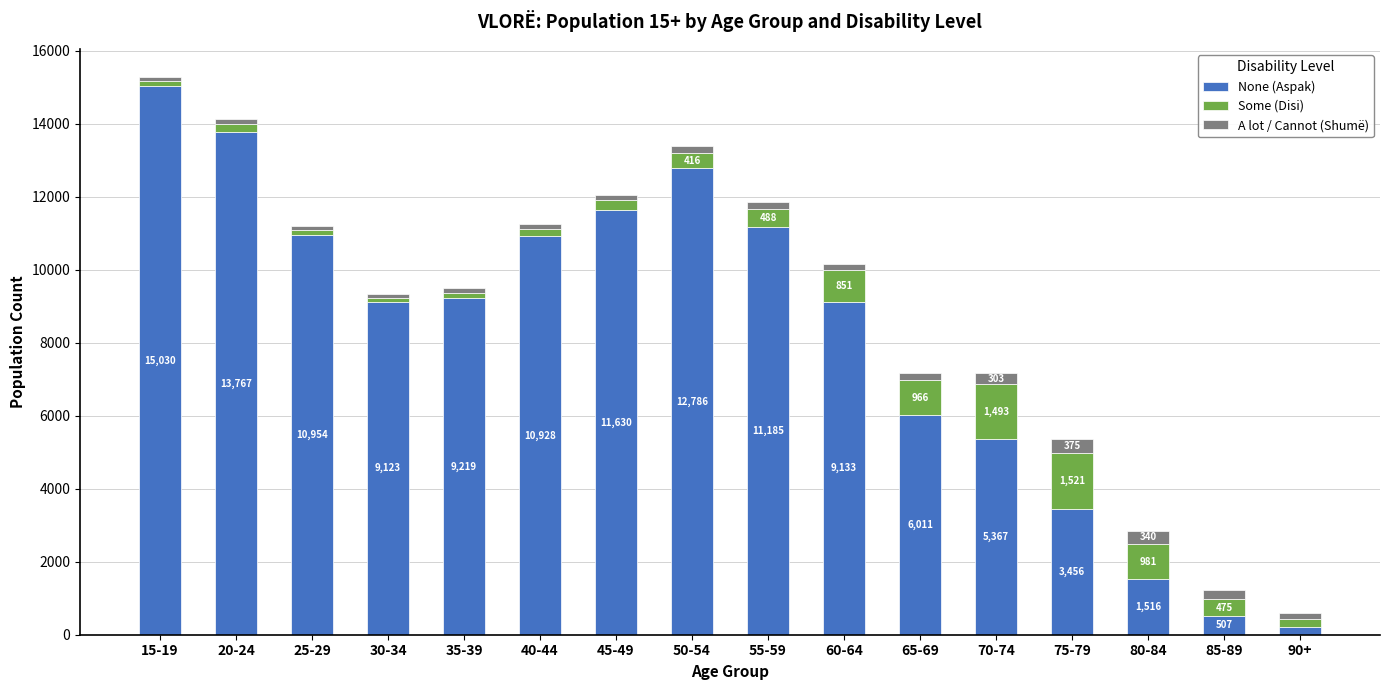

Count the number of data series in this chart.

3